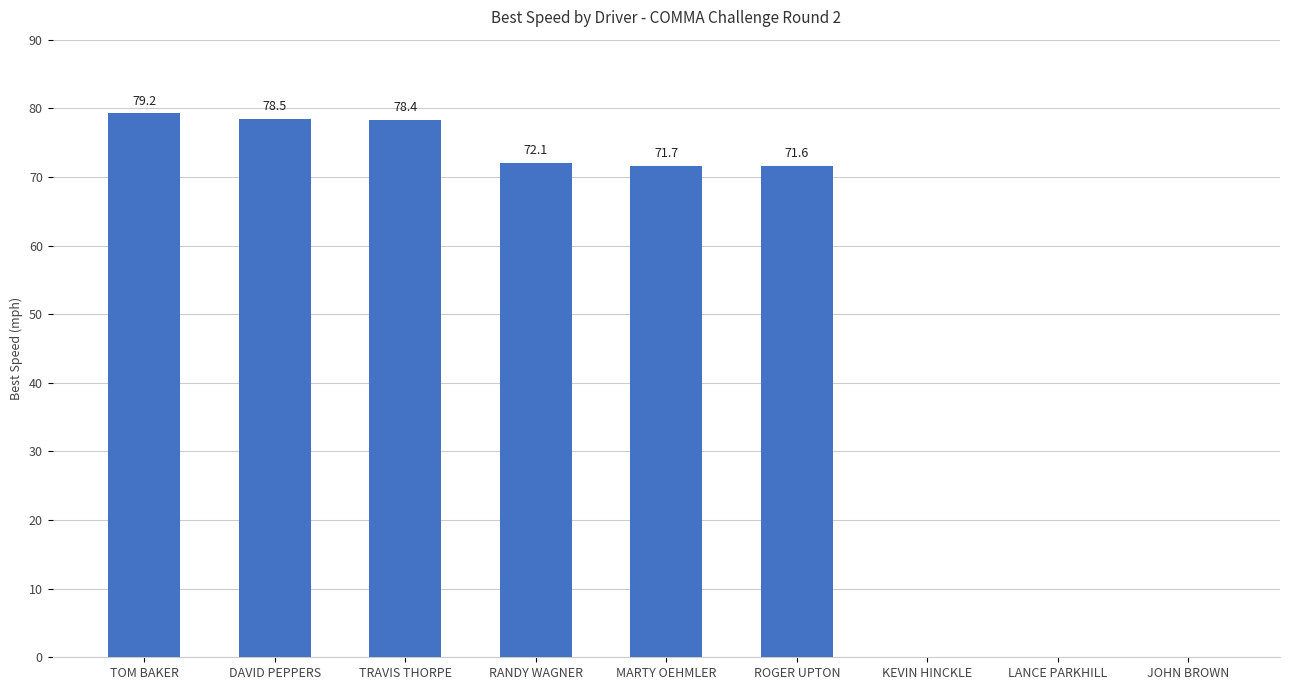

What is the sum of the values at KEVIN HINCKLE and RANDY WAGNER?

72.1